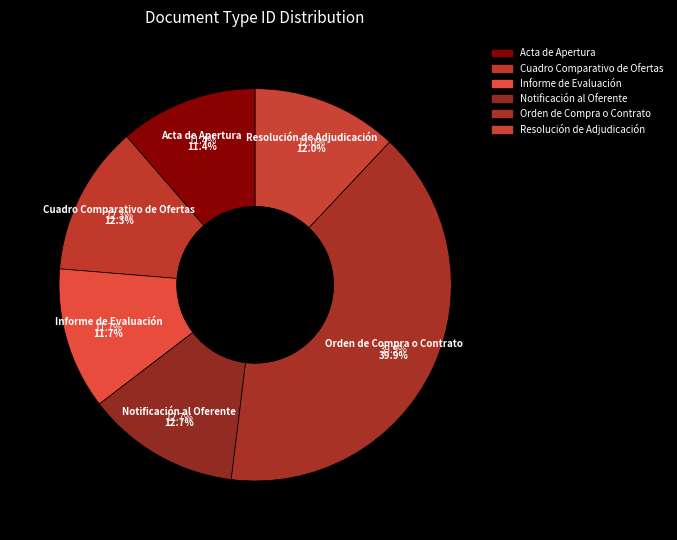

Count the number of slices in the pie.

6